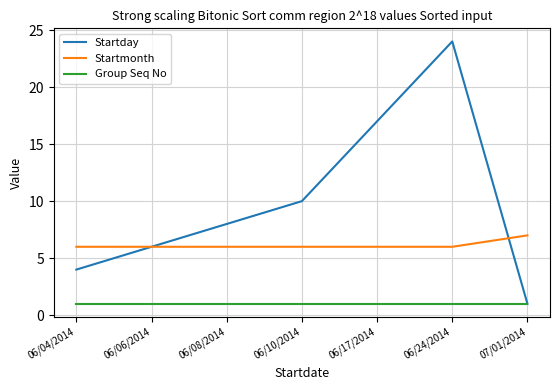

True or false: Startmonth and Group Seq No intersect in this chart.

False